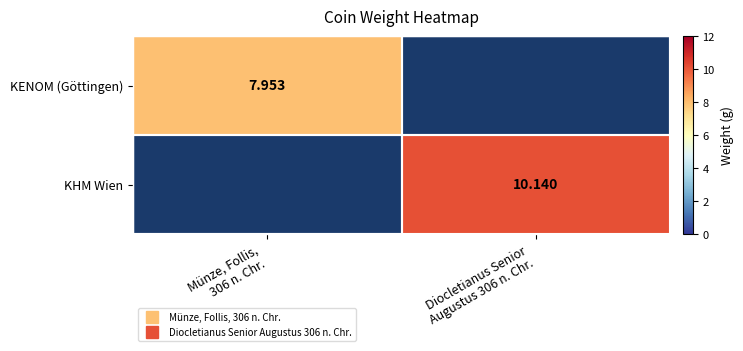

Rank the categories by KHM Wien value from lowest to highest.

Münze, Follis, 306 n. Chr., Diocletianus Senior Augustus 306 n. Chr.